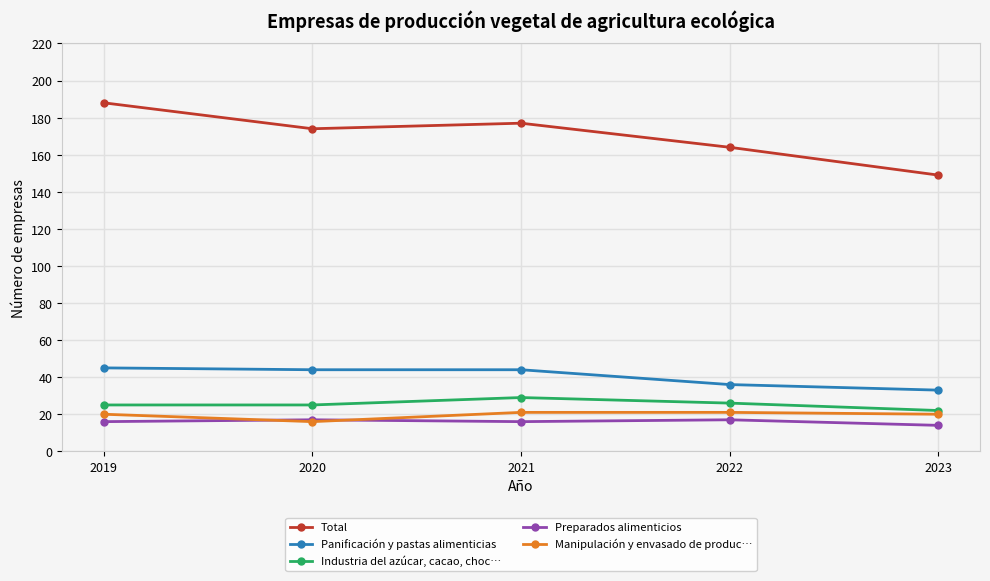

At which label does Panificación y pastas alimenticias first exceed 44?

2019